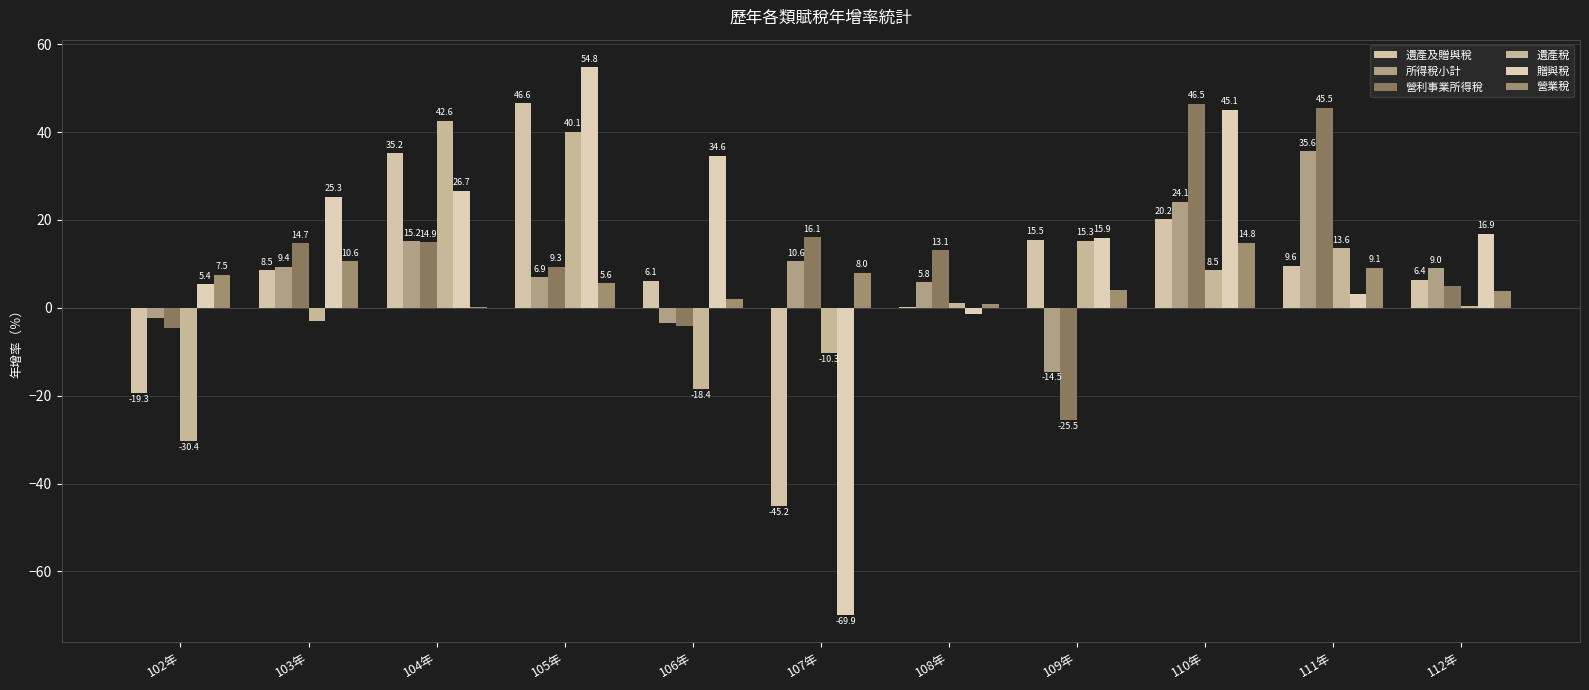

Are the bars horizontal?

No